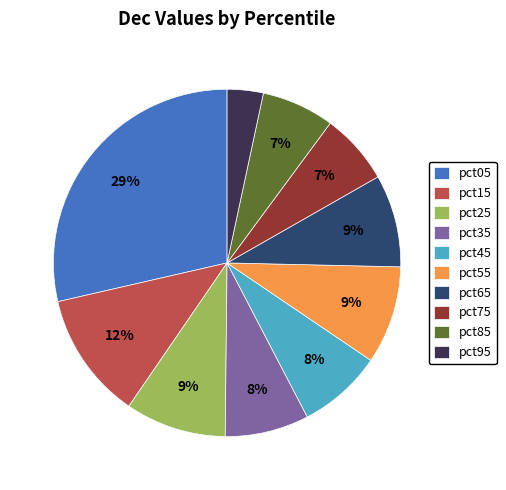

To the nearest percent, what is the average slice percentage?

10%